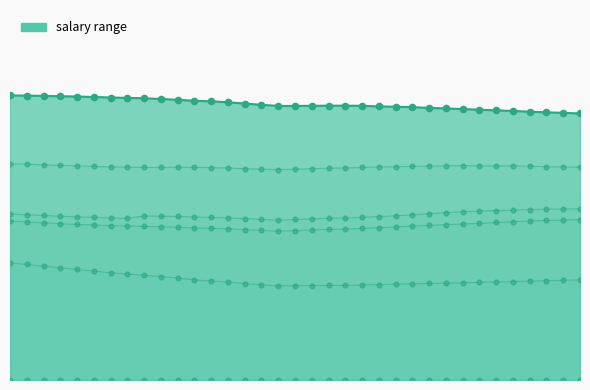

Is the value of col_5 at 19 greater than the value of col_4 at 12?

No